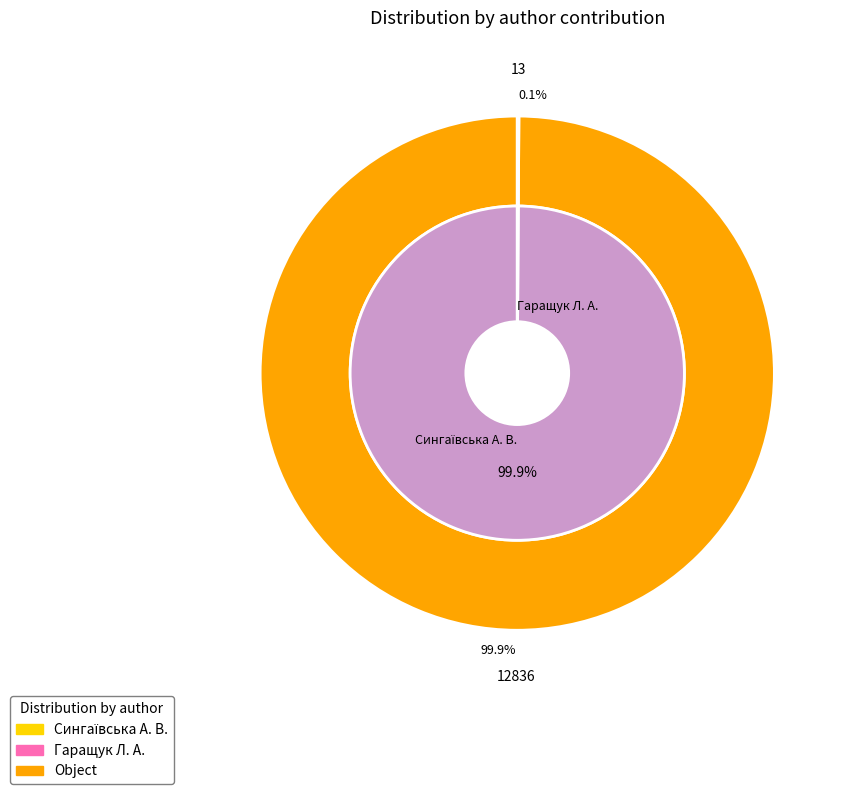

Which slice is the largest?

Сингаївська А. В.